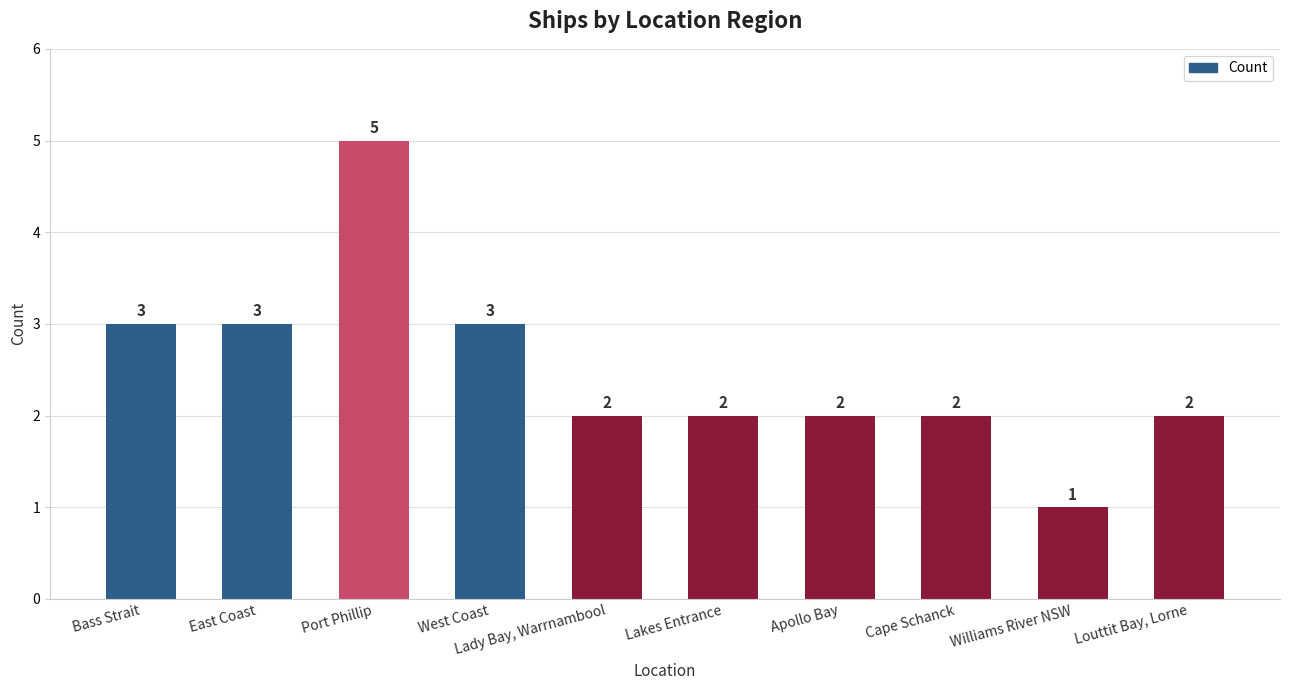

True or false: the data shows 2 at Apollo Bay.

True